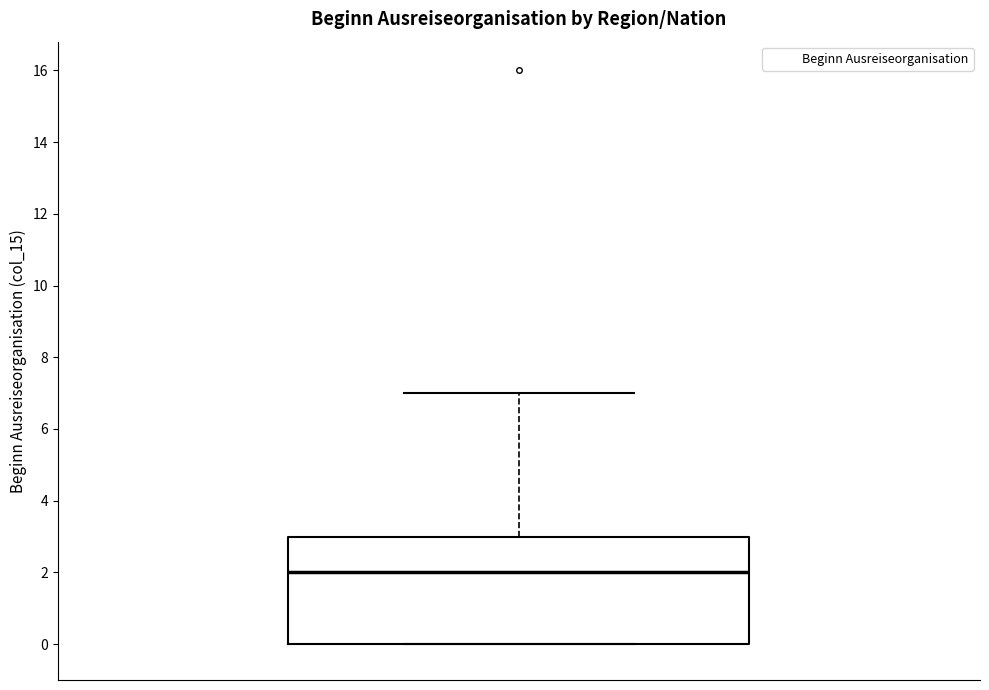

Transcribe this box plot: give where the median line is, the range the box spans, and where the two whiskers end, as read against the y-axis. The values are not printed on the chart, so give them approximately, as read against the axis.

median 2, box 0 to 3, whiskers 0 to 7